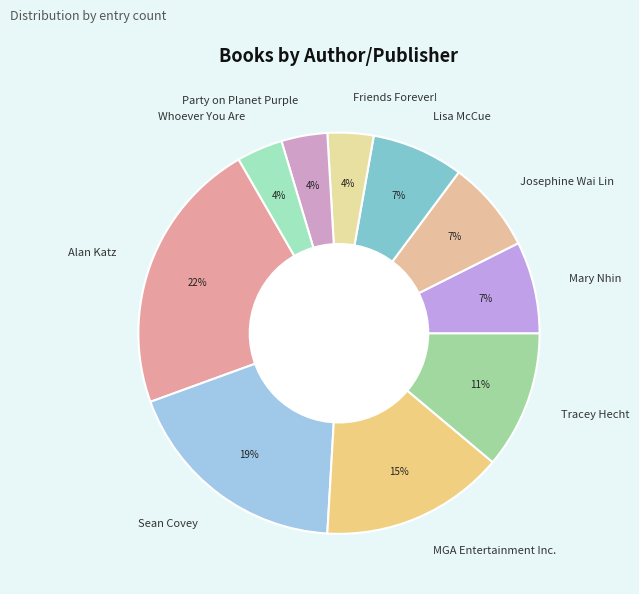

What is the largest slice in the pie chart?

Alan Katz